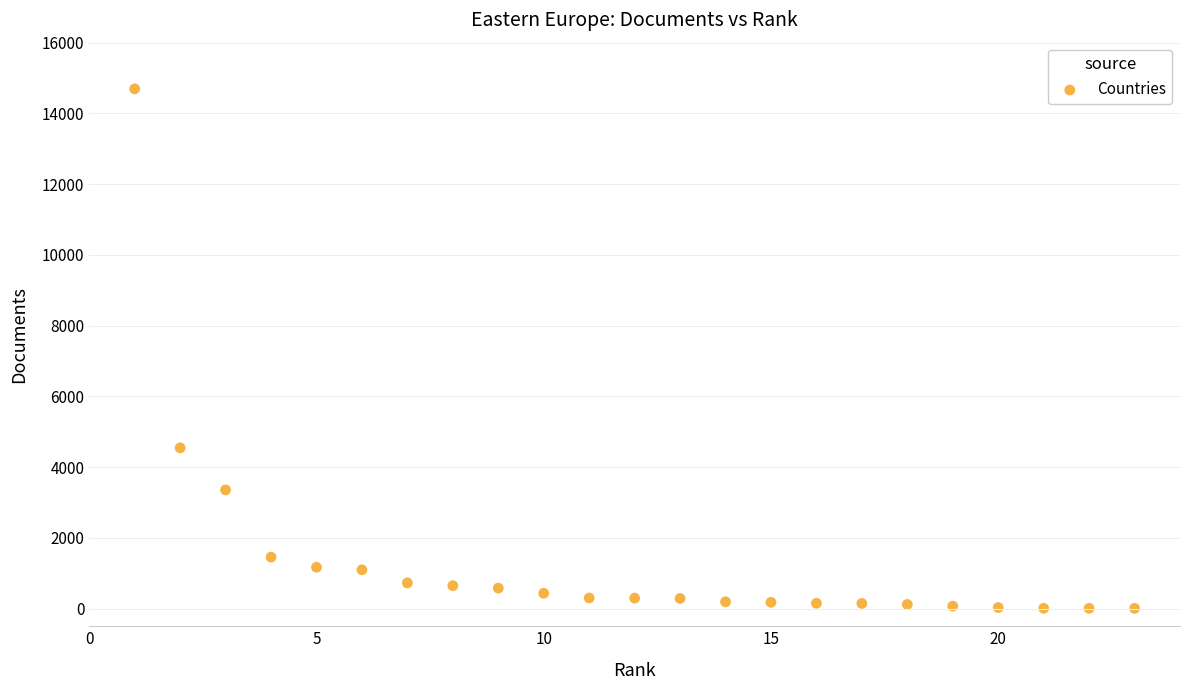

What Y value in the scatter plot is closest to 7349?

4544